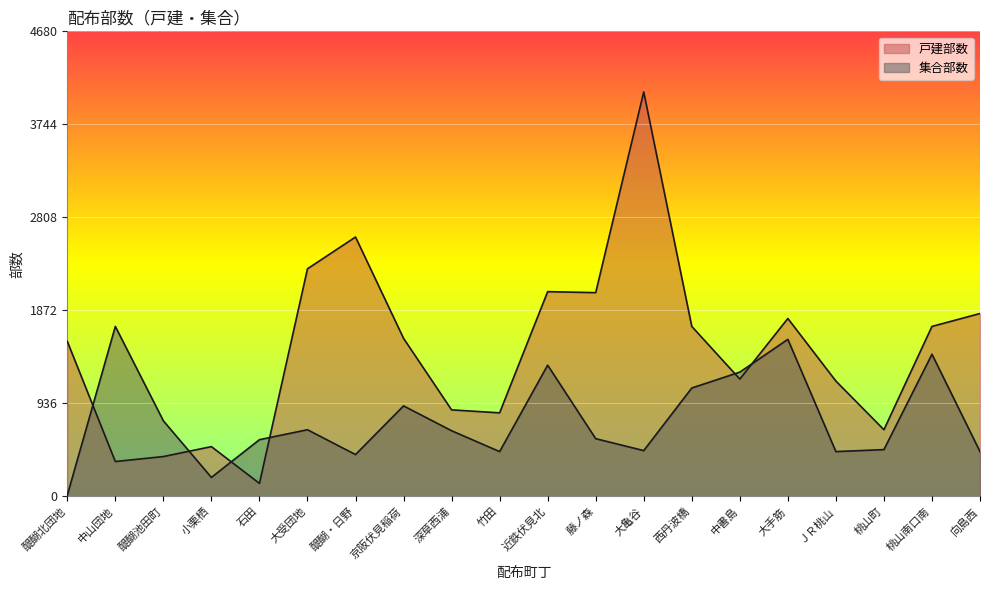

In 戸建部数, how many points are lower than both neighbors (excluding endpoints)?

6